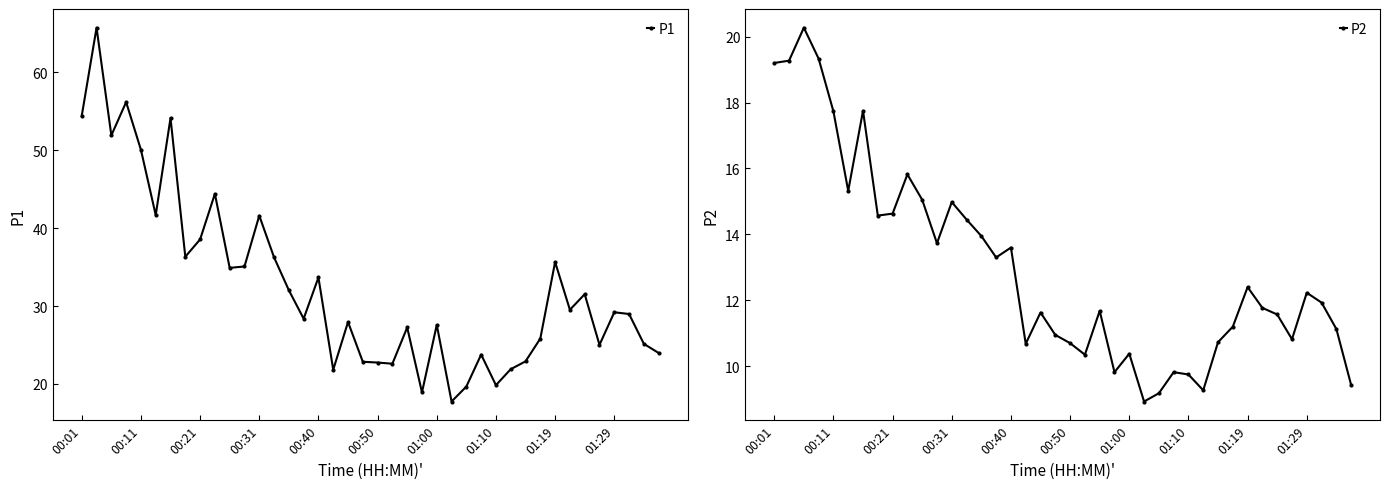

Which series has the largest total across all categories?

P1